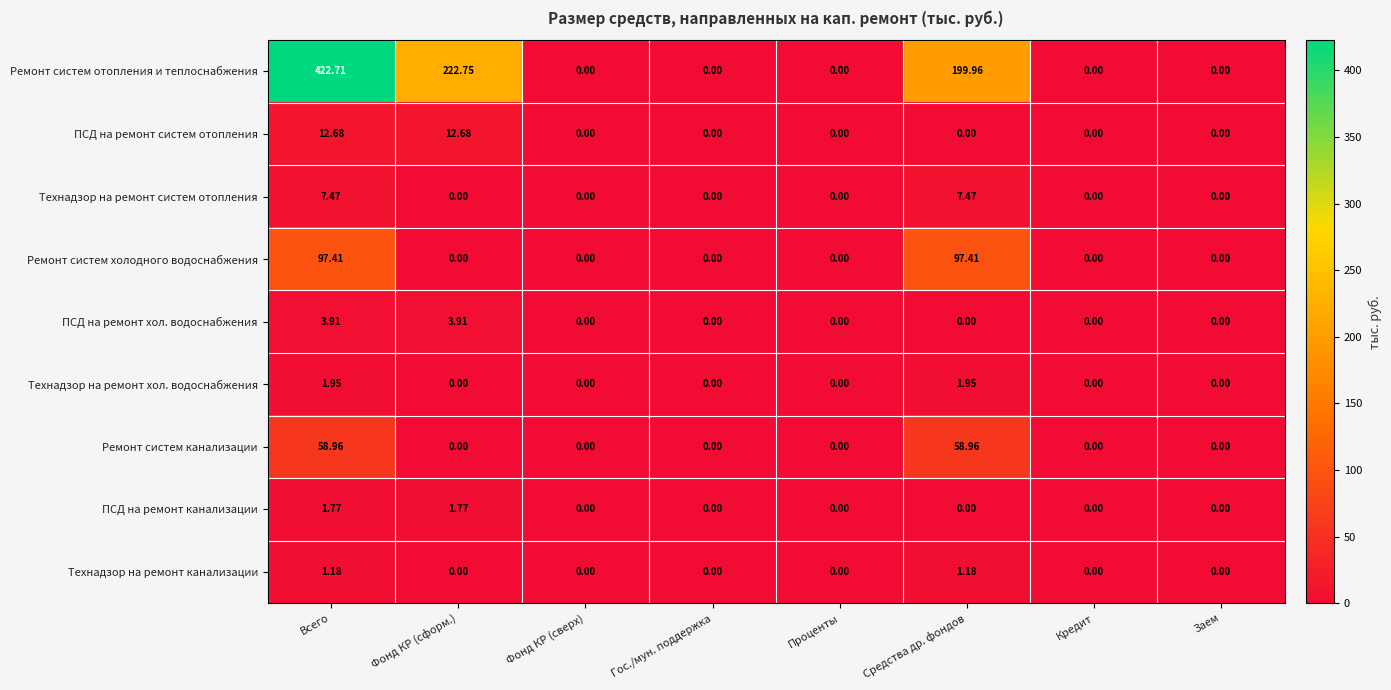

Is the value of Технадзор на ремонт канализации at Фонд КР (сформ.) greater than the value of Ремонт систем канализации at Средства др. фондов?

No